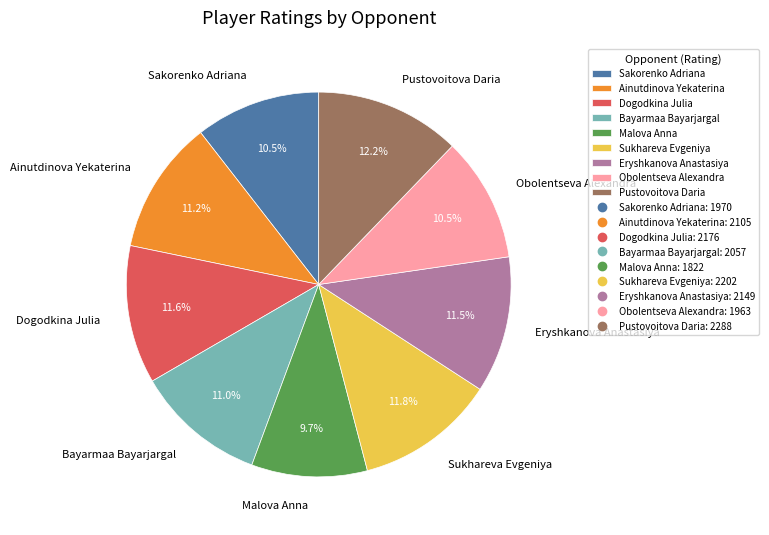

How many slices are in this pie chart?

9